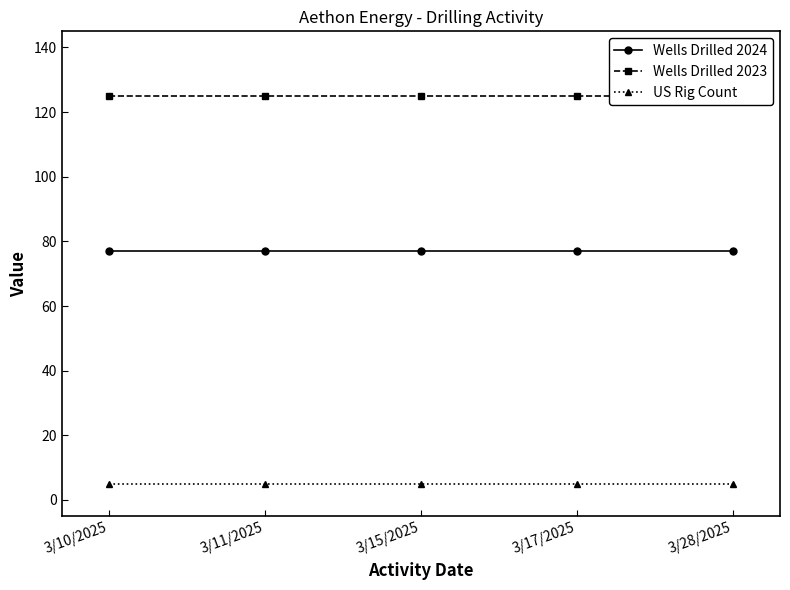

The Wells Drilled 2024 series shows 119 at 3/10/2025. True or false?

False